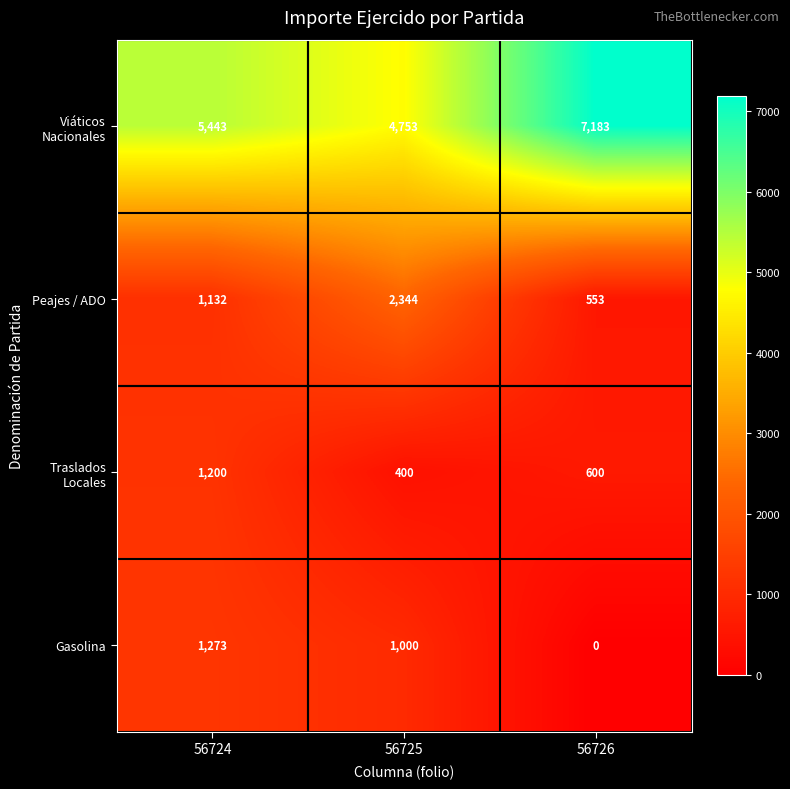

At which category is the sum across all series the highest?

56724